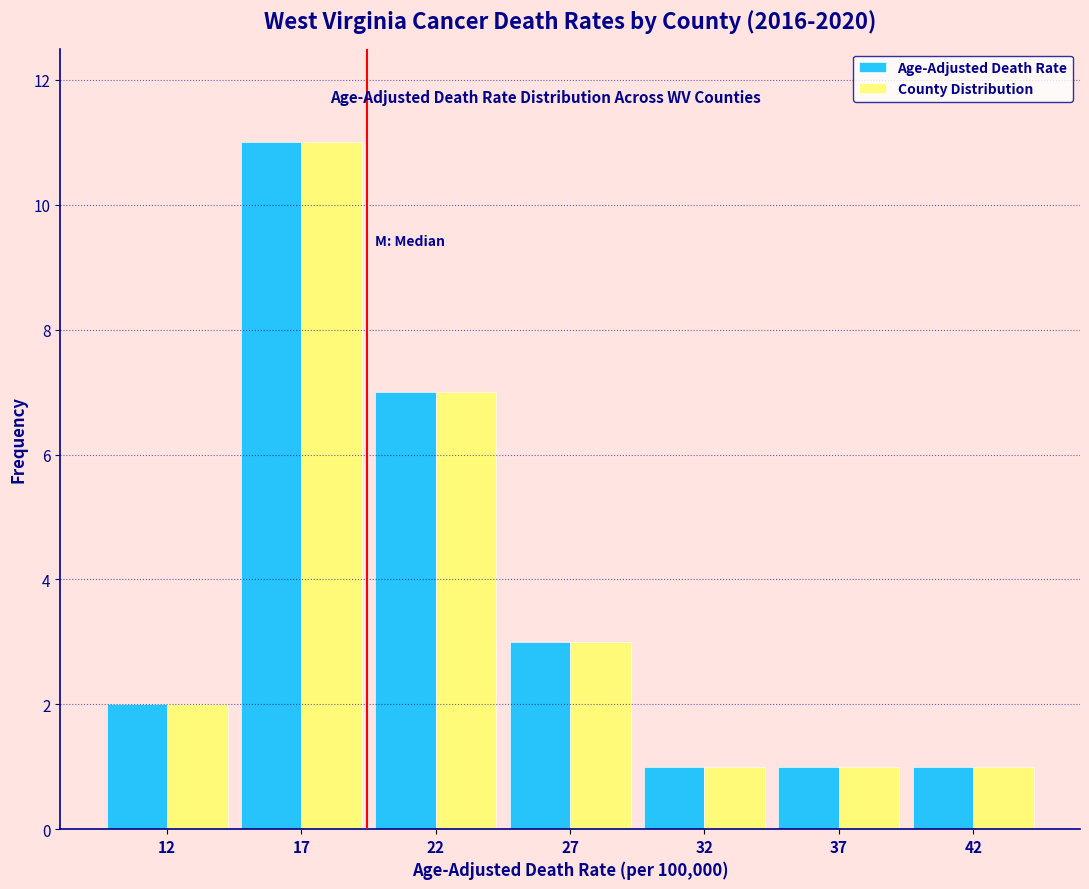

Reading left to right, what are all the values shown in this chart?

Age-Adjusted Death Rate: 12=2	17=11	22=7	27=3	32=1	37=1	42=1
County Distribution: 12=2	17=11	22=7	27=3	32=1	37=1	42=1